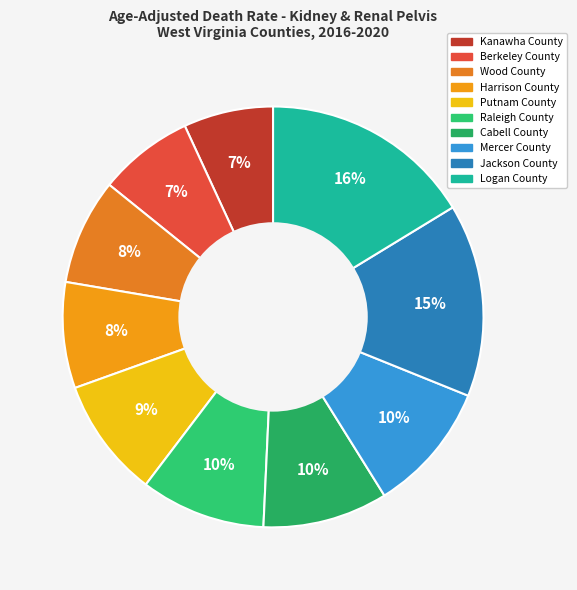

The Cabell County slice represents 10% of the pie. True or false?

True